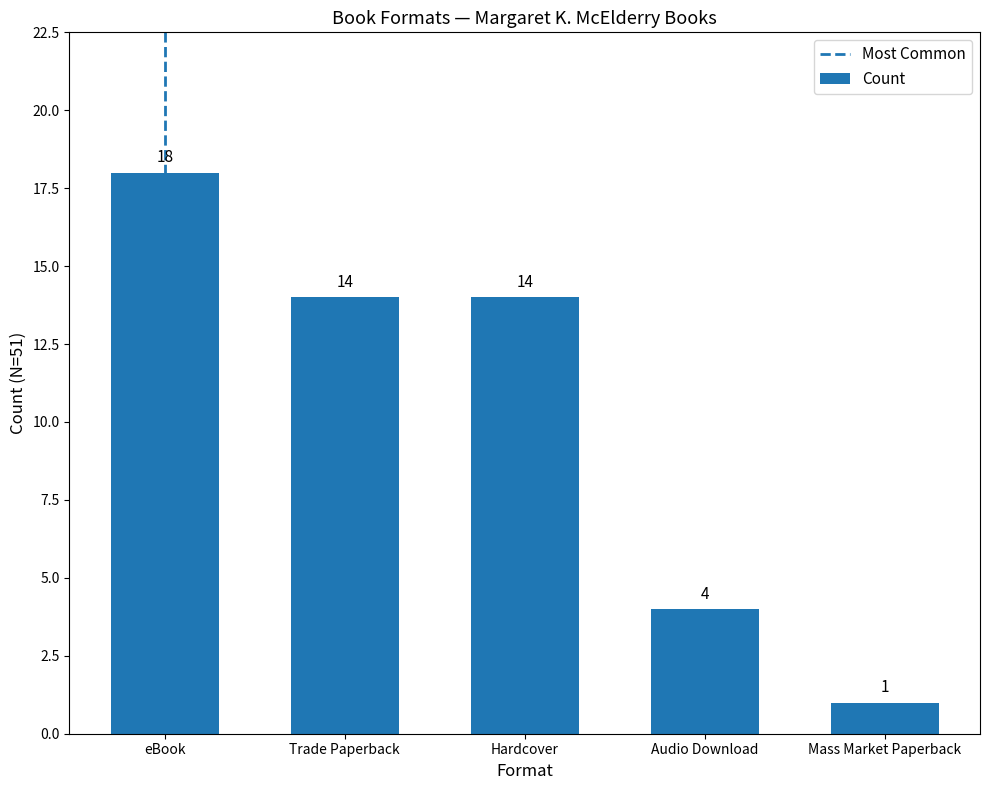

True or false: the data shows 14 at Hardcover.

True